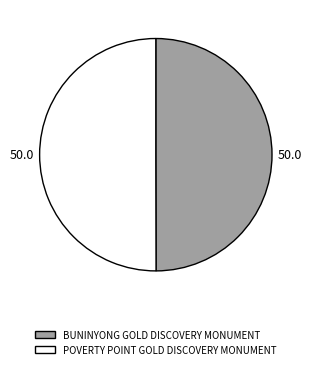

Approximately how many times larger is the value at POVERTY POINT GOLD DISCOVERY MONUMENT compared to BUNINYONG GOLD DISCOVERY MONUMENT?

1.0